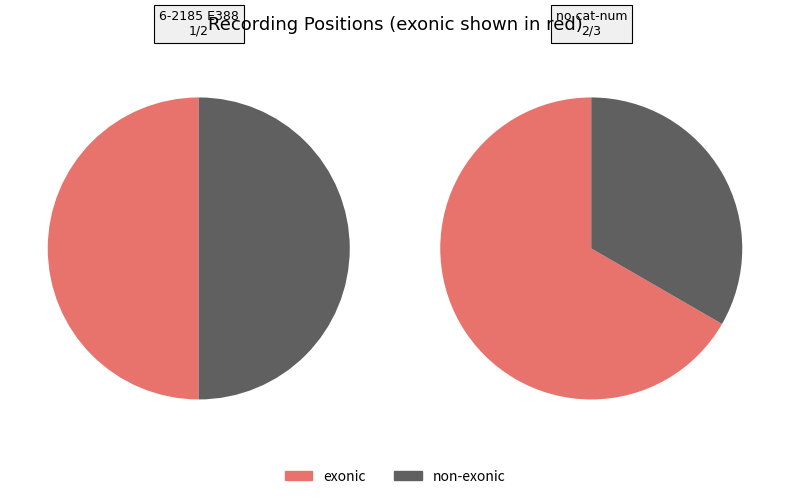

What is the difference between the highest and lowest values at position-2?

1